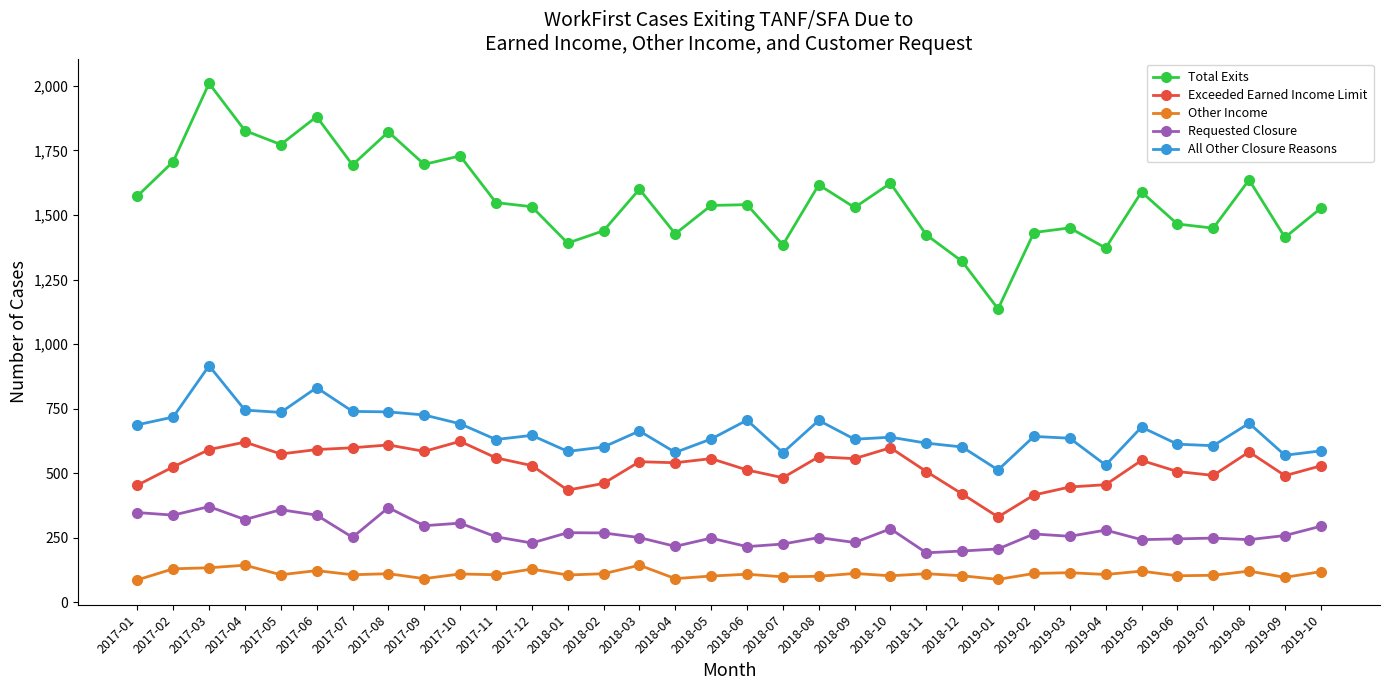

What is the total value across all series at 2017-10?

3458